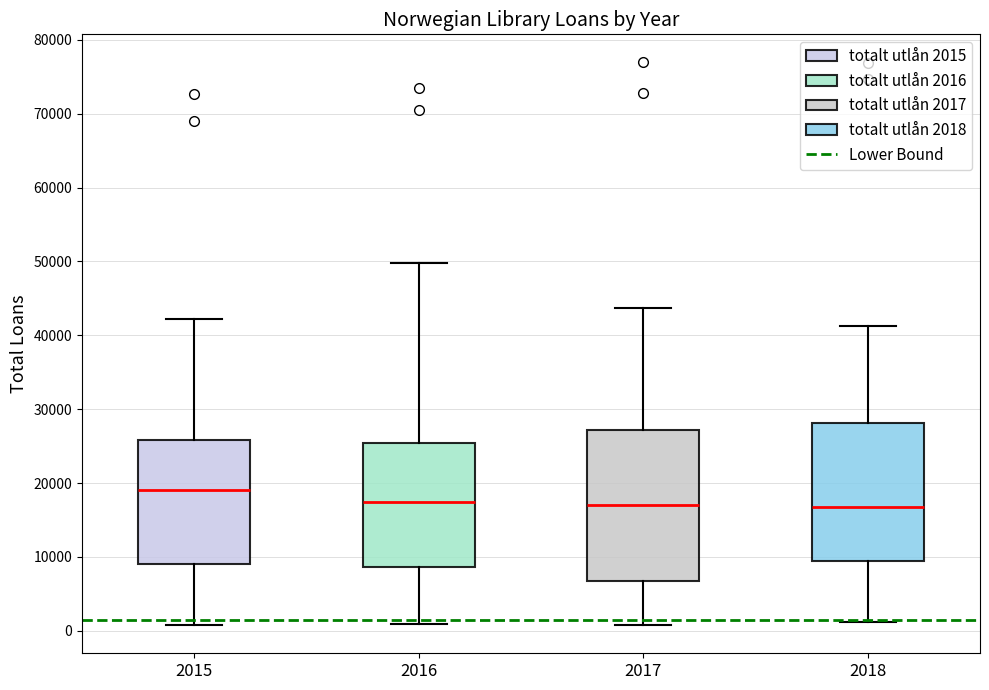

Where does the upper whisker of the box at x = 2015 end on the y-axis? The values are not printed on the chart, so give them approximately, as read against the axis.

42000